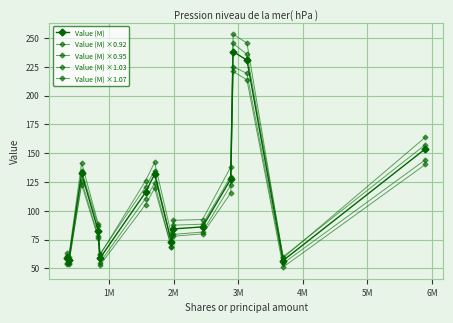

Is this an area chart (filled region under the line)?

No